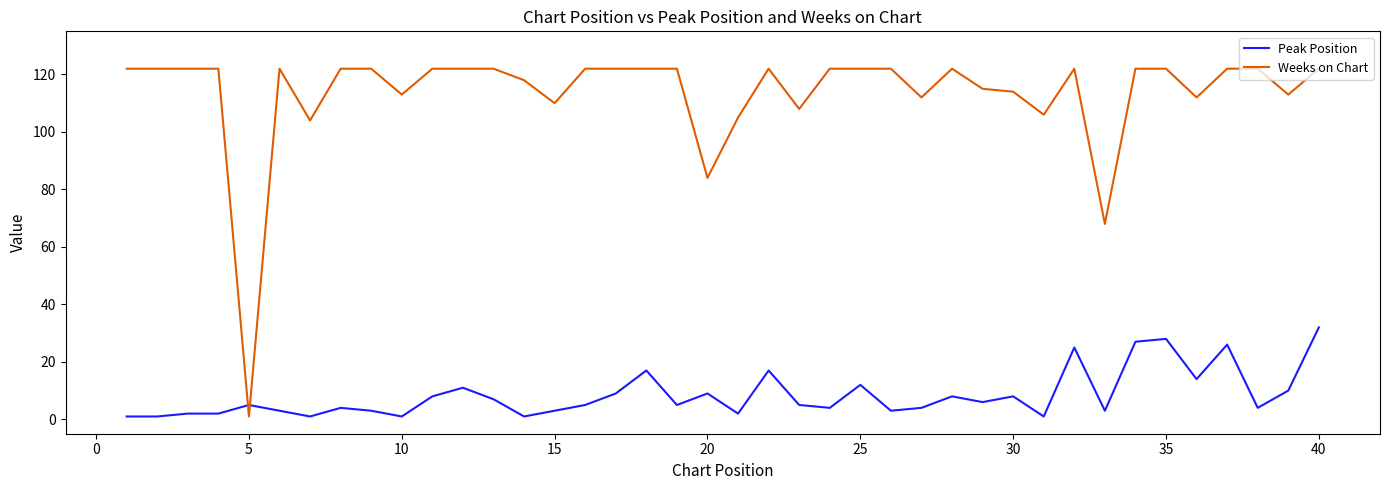

Which series has the widest spread of values?

Weeks on Chart